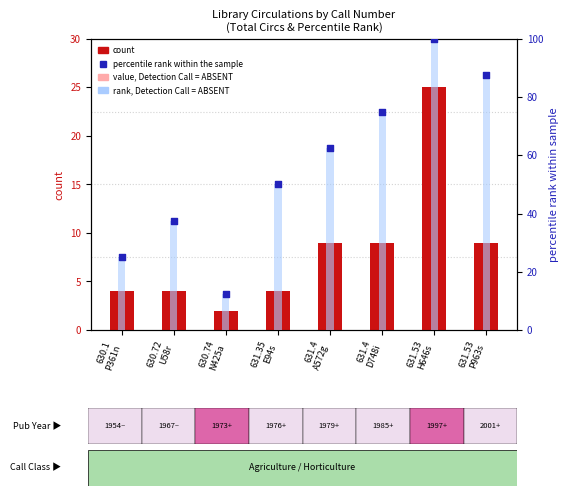

What is the total value across all series at 631.4
D748i?

168.0